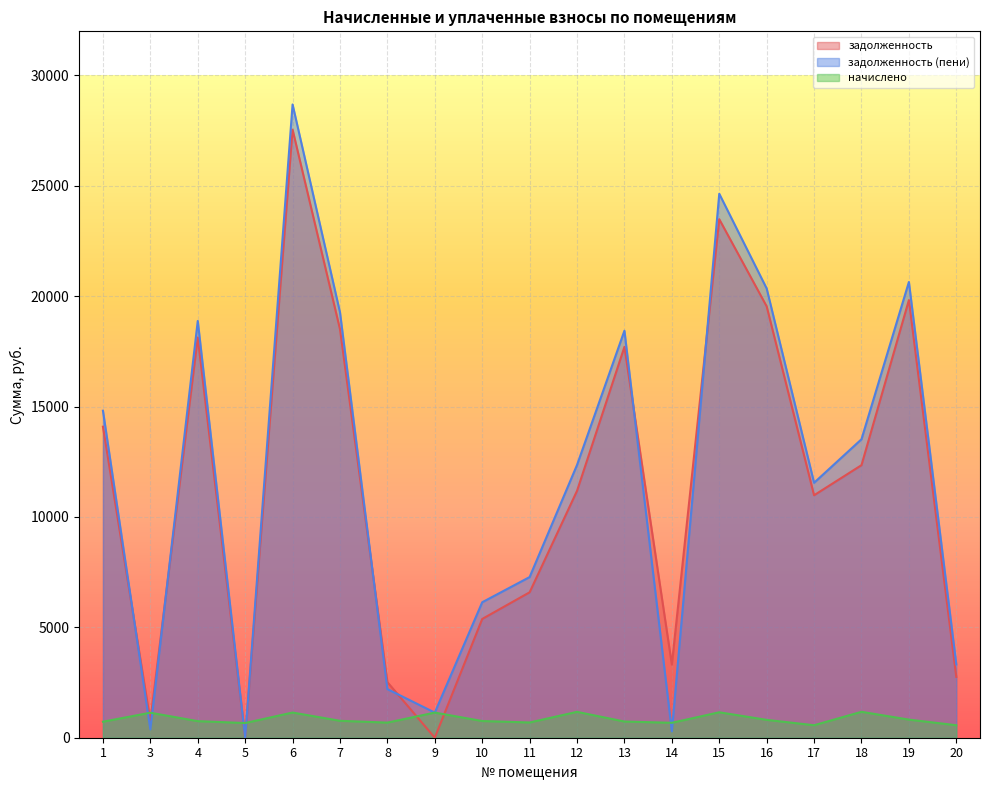

What is the value of the задолженность (пени) point at the 3rd from the left?

18879.8